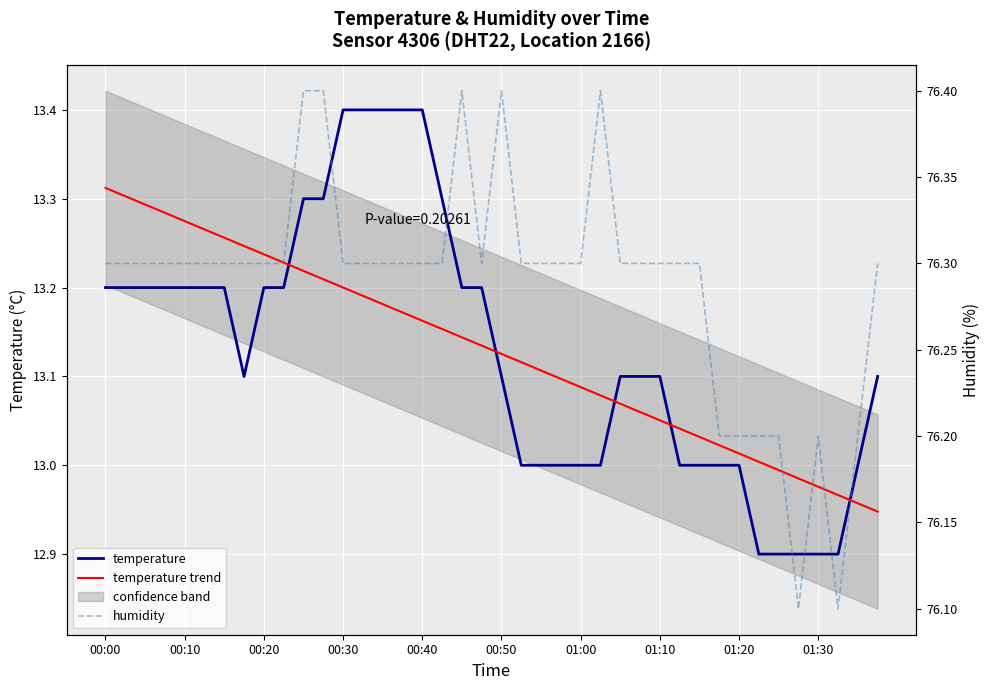

How many interior local peaks does the humidity series have?

4